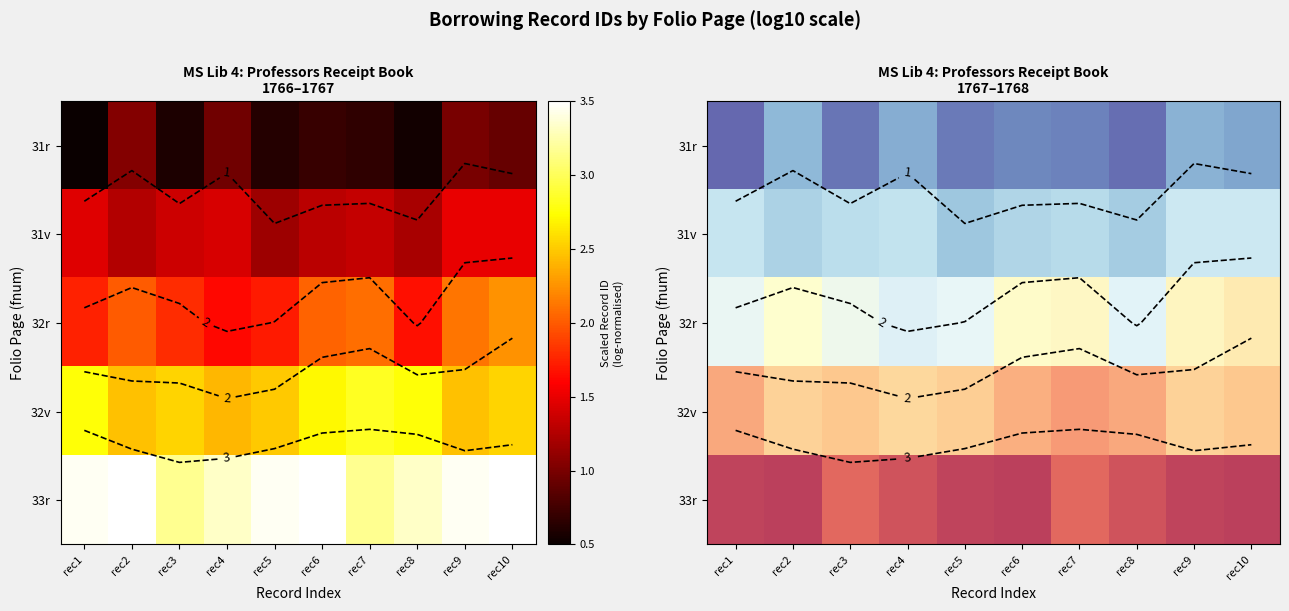

Which series has the largest total across all categories?

33r